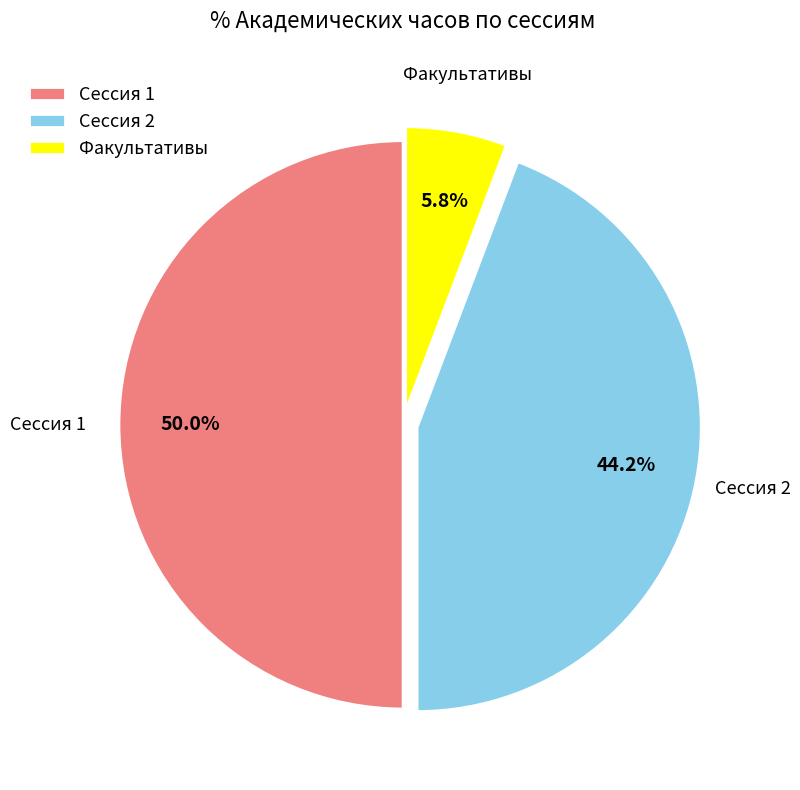

What is the smallest slice in the pie chart?

Факультативы